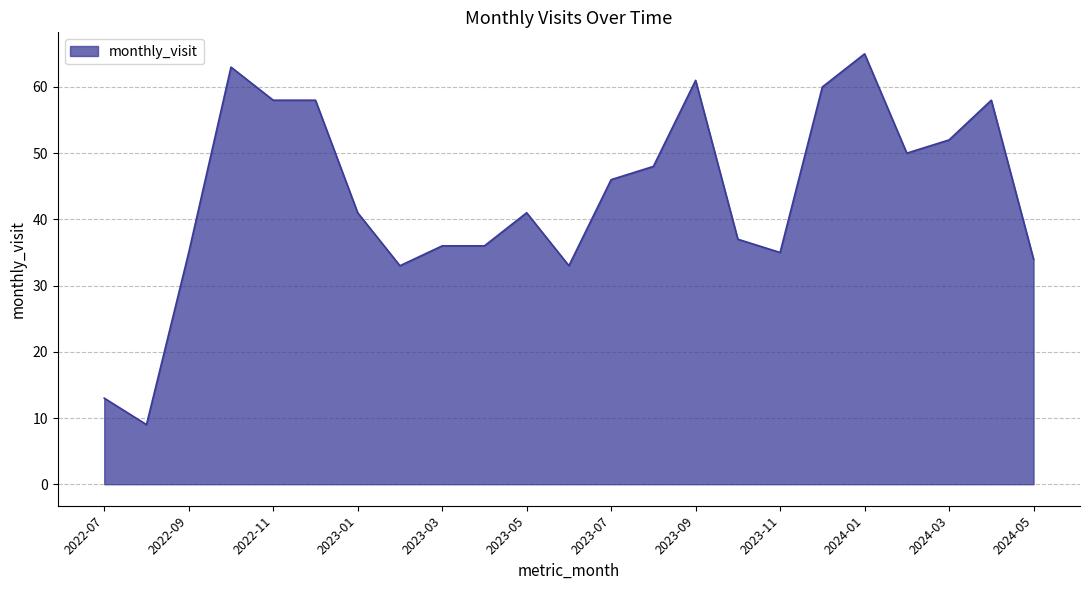

What is the minimum value shown in the chart?

9